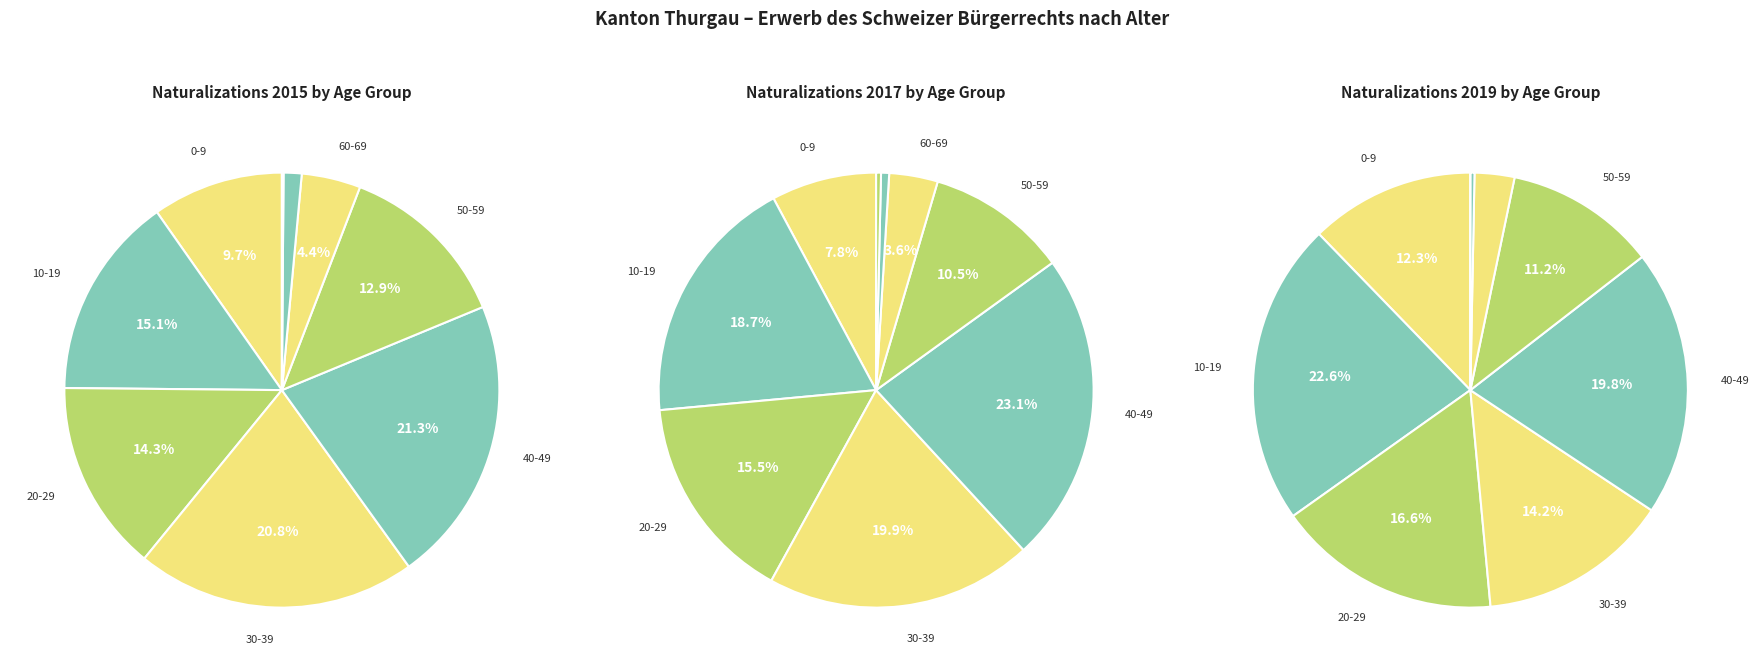

Is 40-49 the majority of the pie?

No